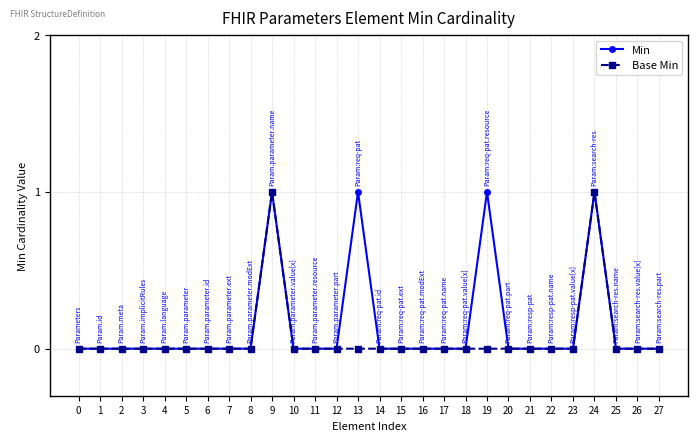

Is it true that Base Min equals 0 at 18?

True